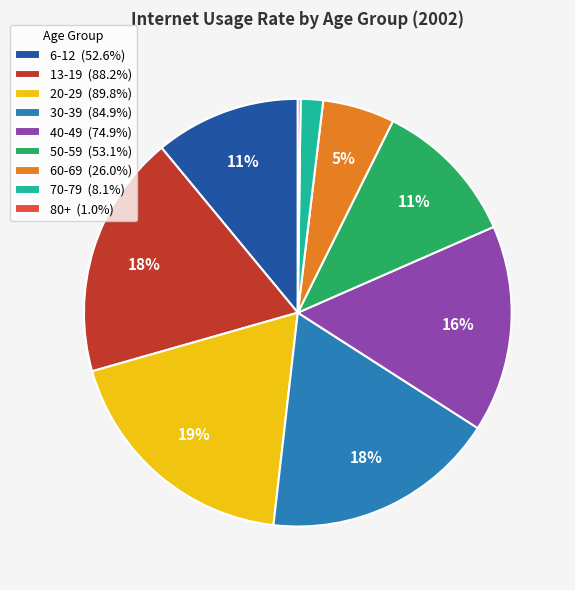

To the nearest percent, what percentage of the pie is 60-69 (26.0%)?

5%